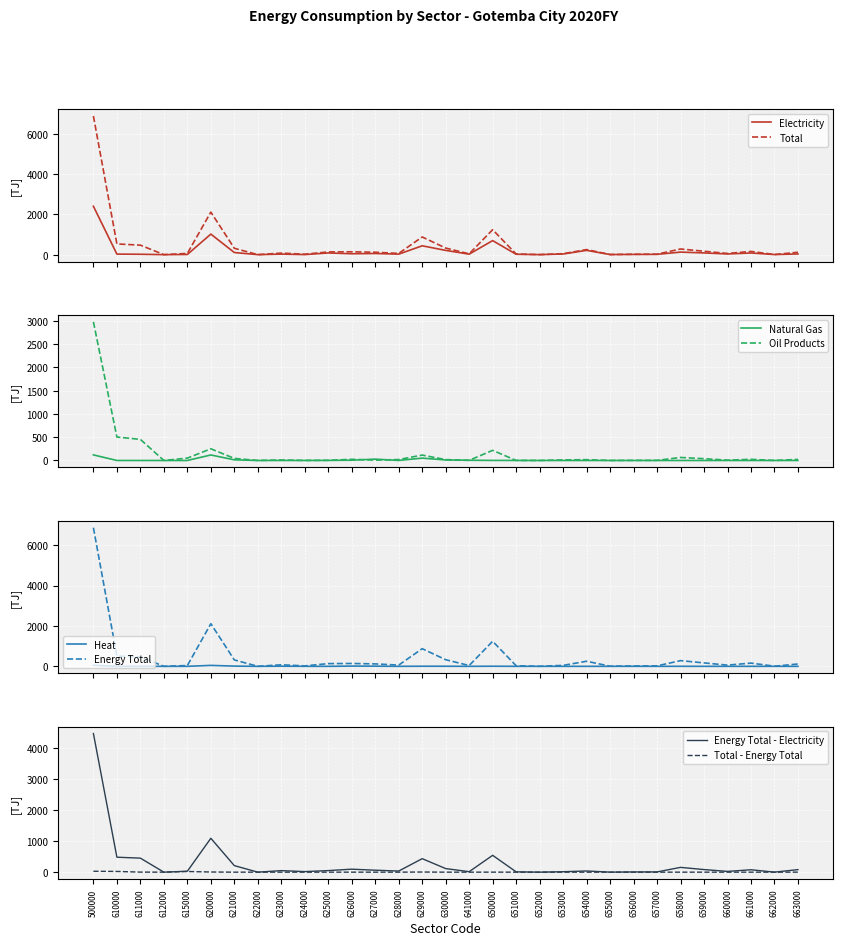

At which label does Energy Total - Electricity reach its peak?

500000